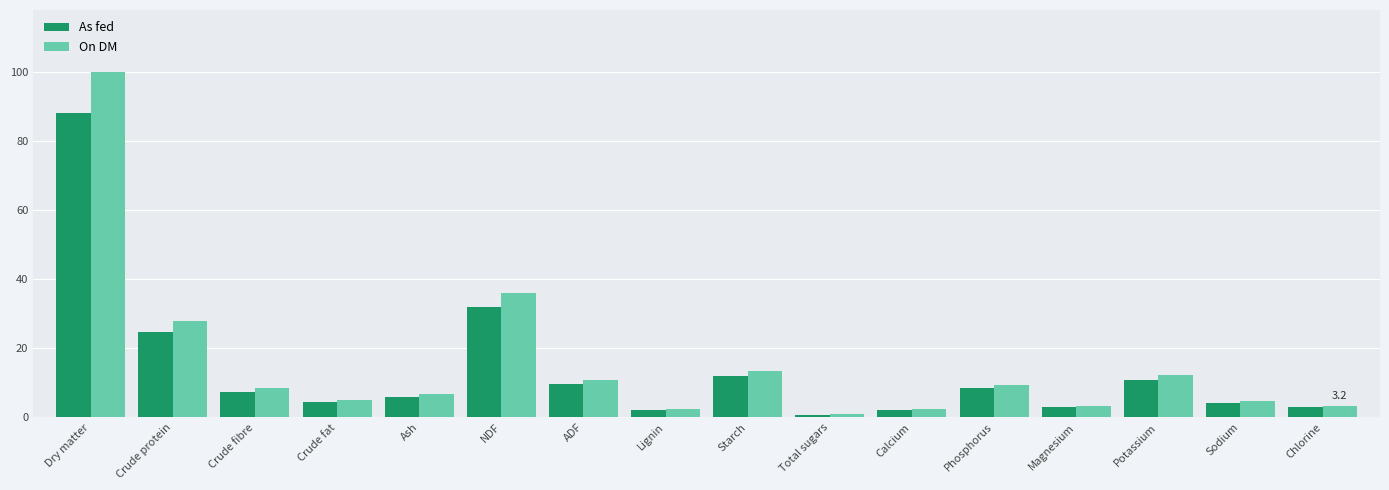

Does the chart contain any negative values?

No